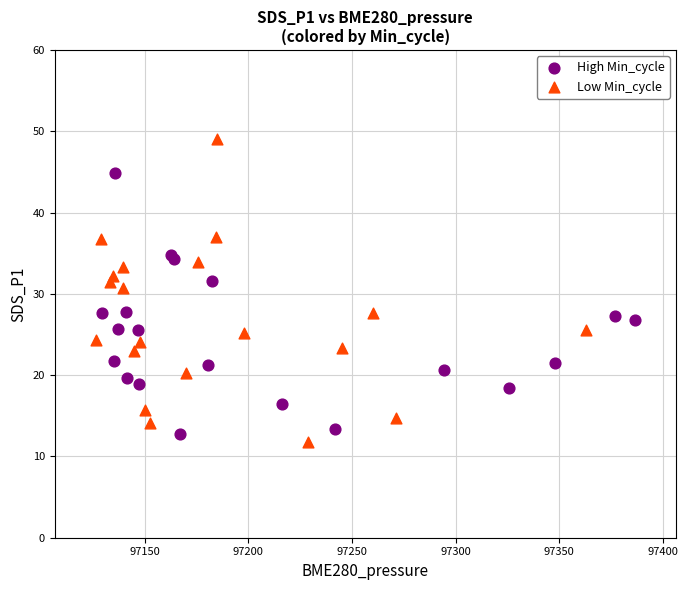

Which series reaches the minimum Y coordinate?

Low Min_cycle